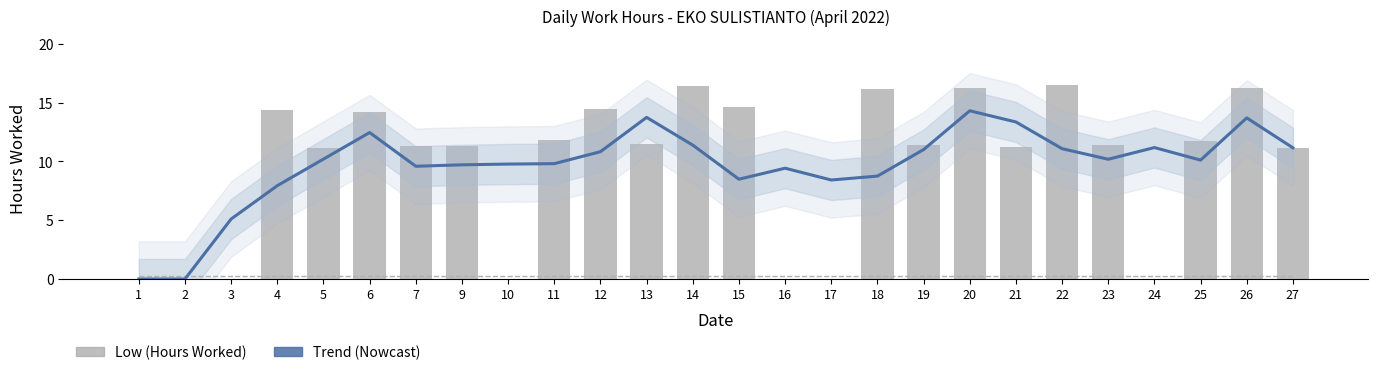

What is the average value of the Trend (Nowcast) series?

9.7